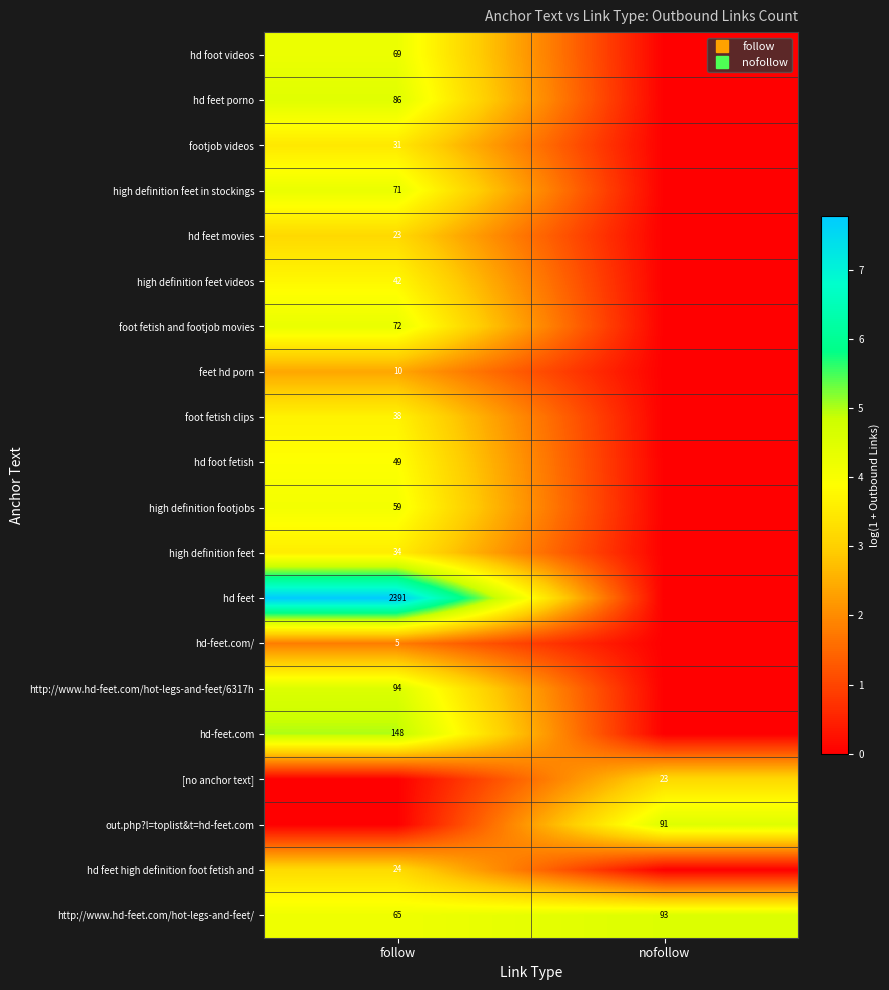

What is the spread (max minus min) of values at nofollow?

4.5